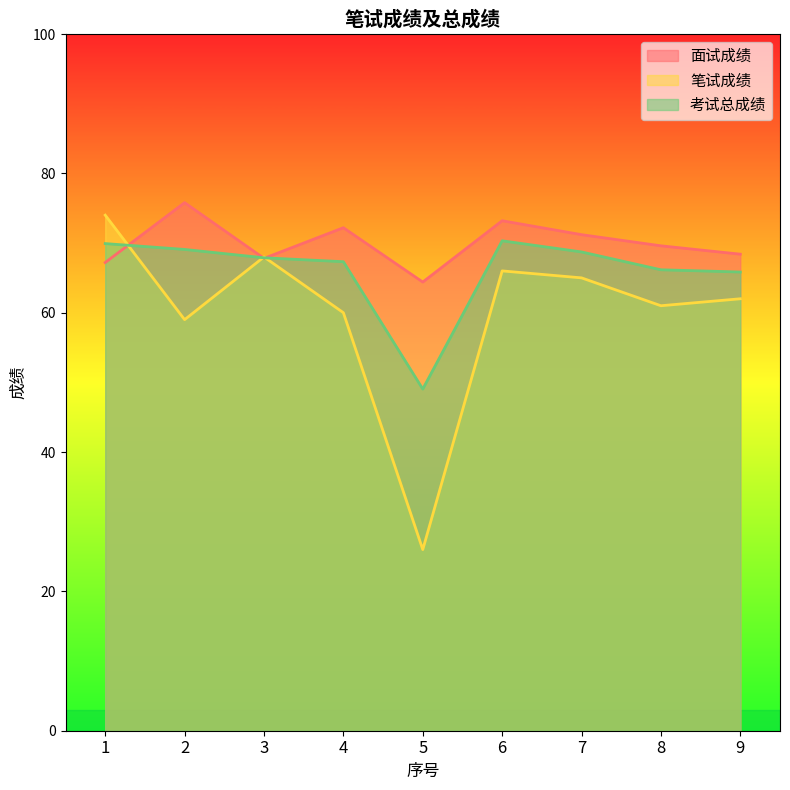

Does the chart have visible grid lines?

No